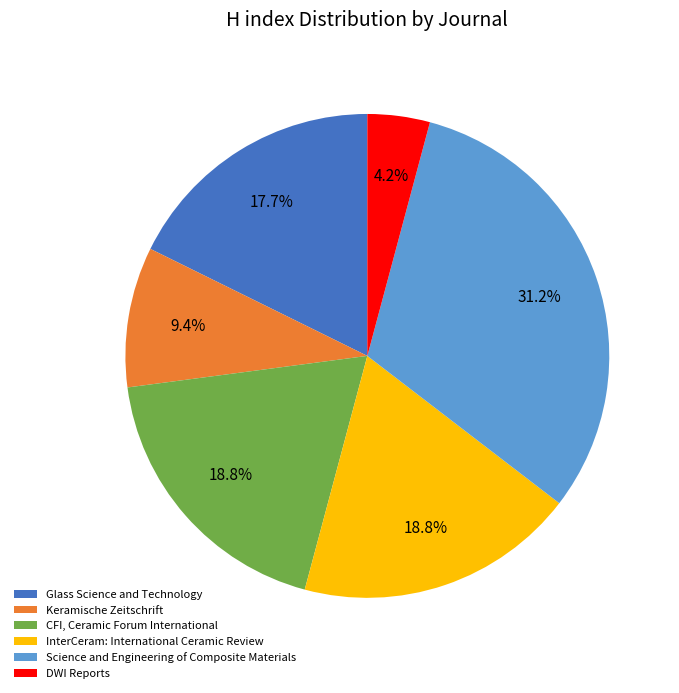

Is the sum of Keramische Zeitschrift and CFI, Ceramic Forum International greater than half?

No